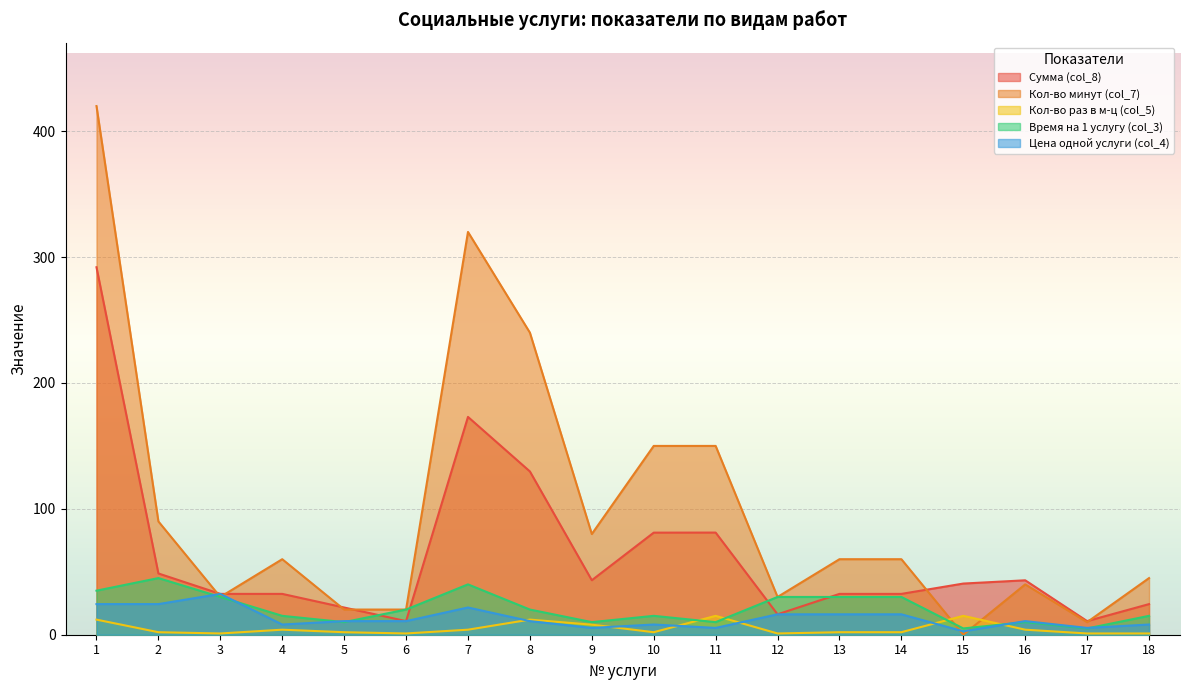

Reading right to left, transcribe all the data shown in this chart.

Сумма (col_8): 24.3	10.8	43.2	40.6	32.4	32.4	16.2	81.2	81.1	43.3	129.7	173.0	10.8	21.6	32.4	32.4	48.7	292.0
Кол-во минут (col_7): 45.0	10.0	40.0	0.0	60.0	60.0	30.0	150.0	150.0	80.0	240.0	320.0	20.0	20.0	60.0	30.0	90.0	420.0
Кол-во раз в м-ц (col_5): 1.0	1.0	4.0	15.0	2.0	2.0	1.0	15.0	2.0	8.0	12.0	4.0	1.0	2.0	4.0	1.0	2.0	12.0
Время на 1 услугу (col_3): 15.0	5.0	10.0	5.0	30.0	30.0	30.0	10.0	15.0	10.0	20.0	40.0	20.0	10.0	15.0	30.0	45.0	35.0
Цена одной услуги (col_4): 8.1	5.4	10.8	2.7	16.2	16.2	16.2	5.4	8.1	5.4	10.8	21.6	10.8	10.8	8.1	32.4	24.3	24.3